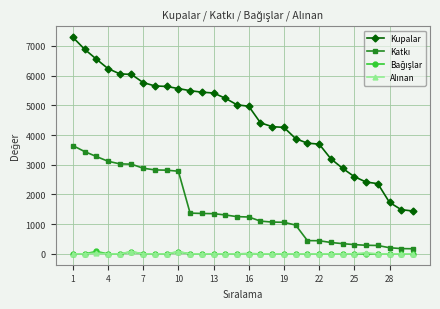

What is the lowest value of the Kupalar series?

1443